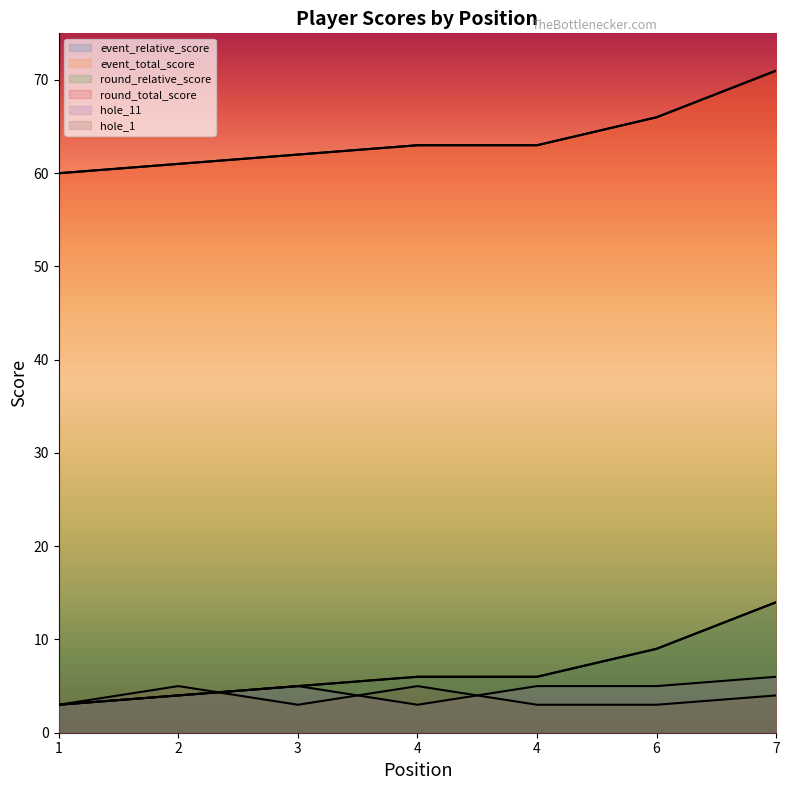

How many categories are shown in the chart?

7